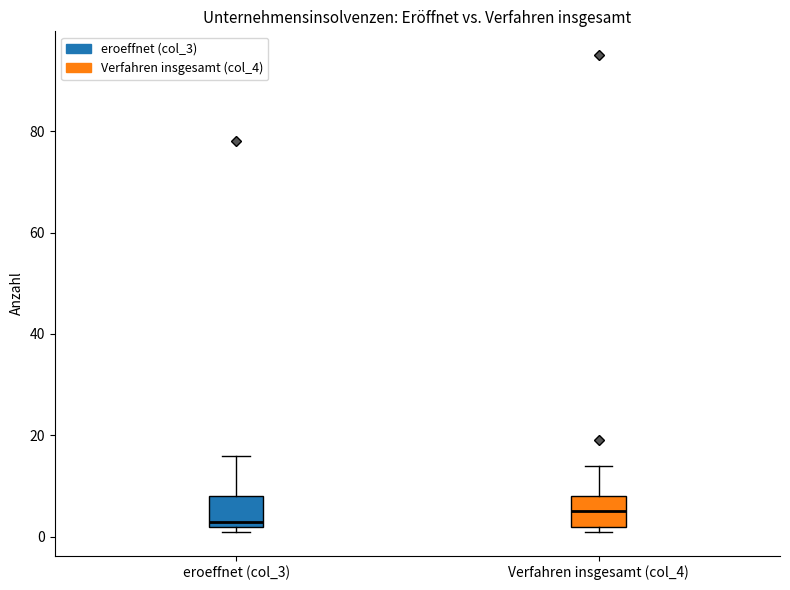

Where does the upper whisker of the box for Verfahren insgesamt (col_4) end on the y-axis? The values are not printed on the chart, so give them approximately, as read against the axis.

14